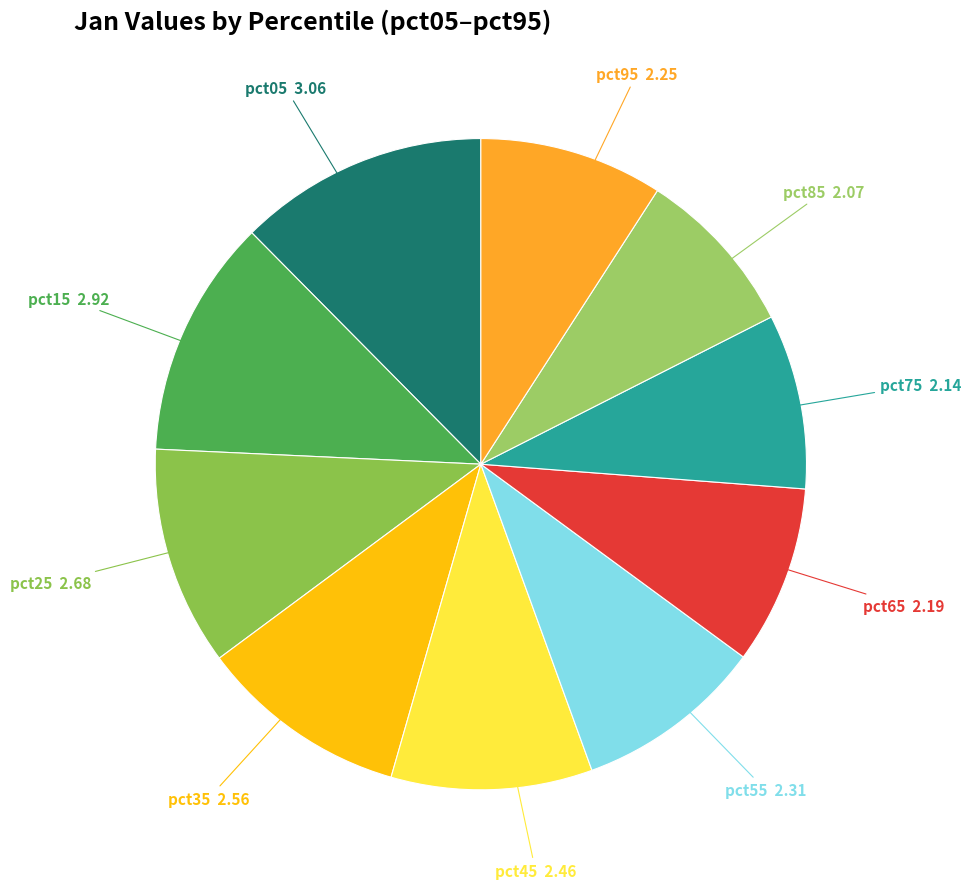

Which has a higher value, pct15 or pct55?

pct15